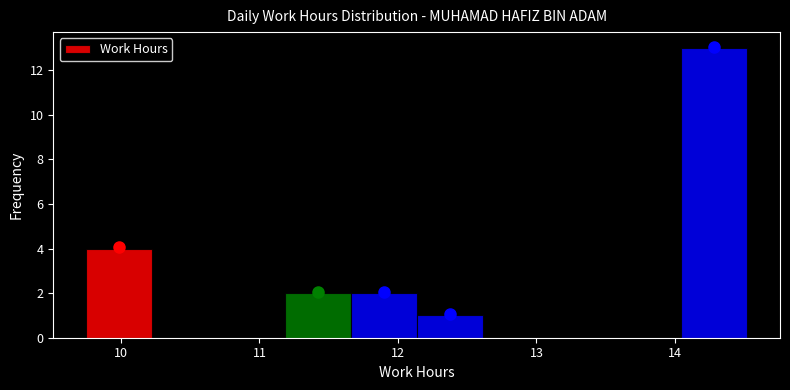

Reading left to right, list every bar in this chart as the range it spans on the x-axis followed by its height. Neither the bar edges nor the heights are printed on the chart, so give them approximately, as read against the axes.

9.8 to 10.2: 4
10.2 to 10.7: 0
10.7 to 11.2: 0
11.2 to 11.7: 2
11.7 to 12.1: 2
12.1 to 12.6: 1
12.6 to 13.1: 0
13.1 to 13.6: 0
13.6 to 14.0: 0
14.0 to 14.5: 13